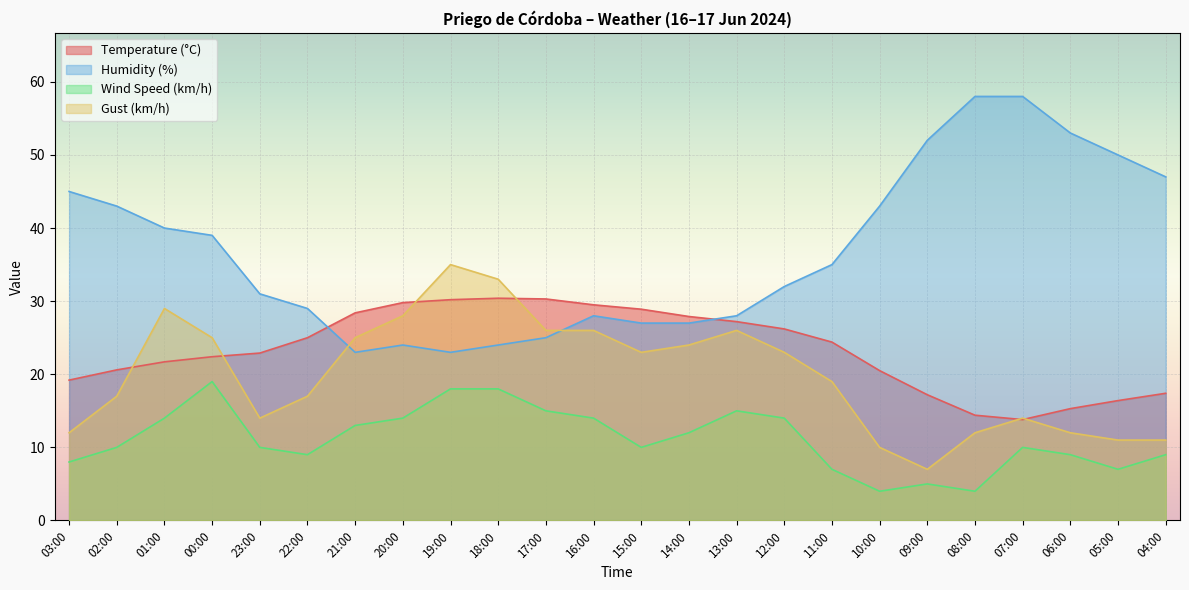

What is the maximum value shown in the chart?

58.0